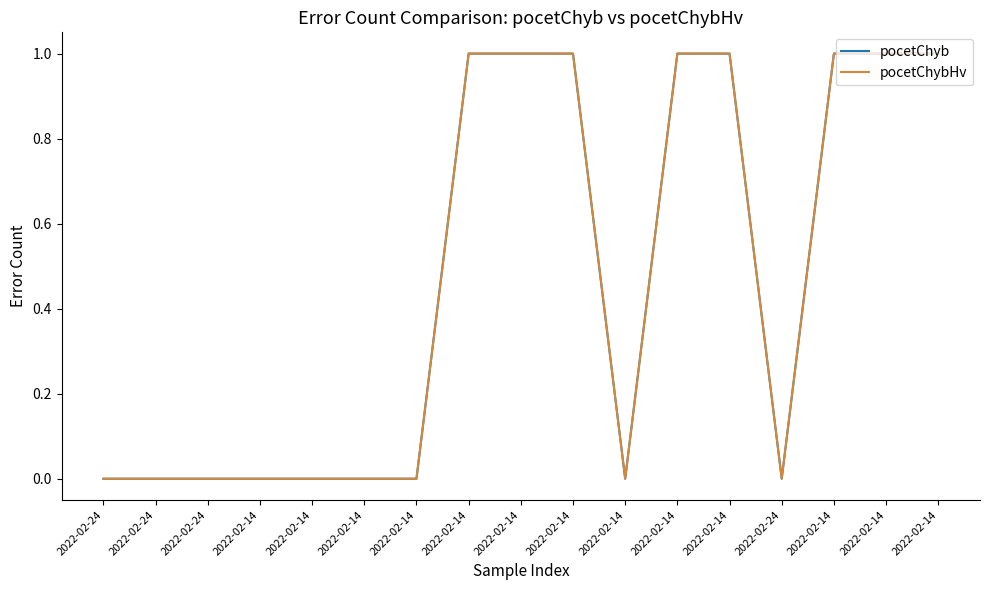

What is the sum of all pocetChybHv values?

8